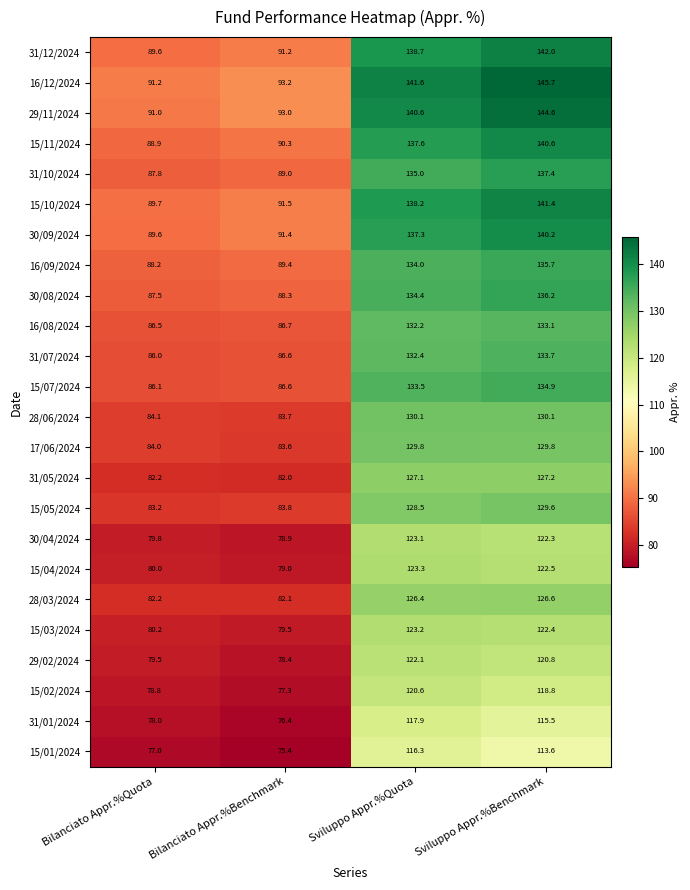

Where is 28/06/2024 nearest to the value 106?

Bilanciato Appr.%Quota